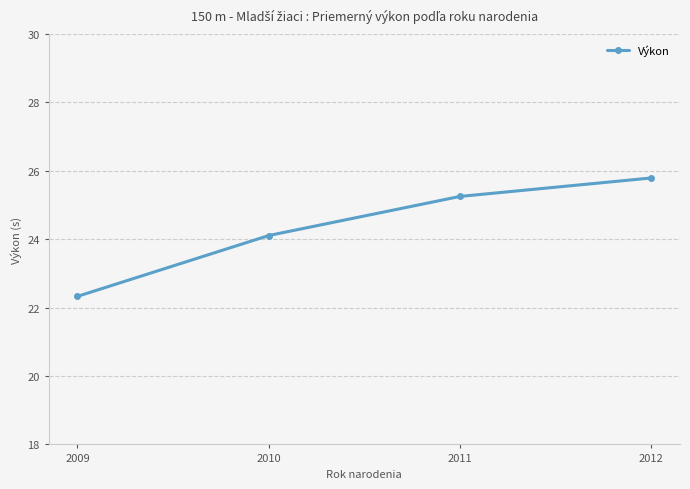

Between 2009 and 2010, which is larger?

2010